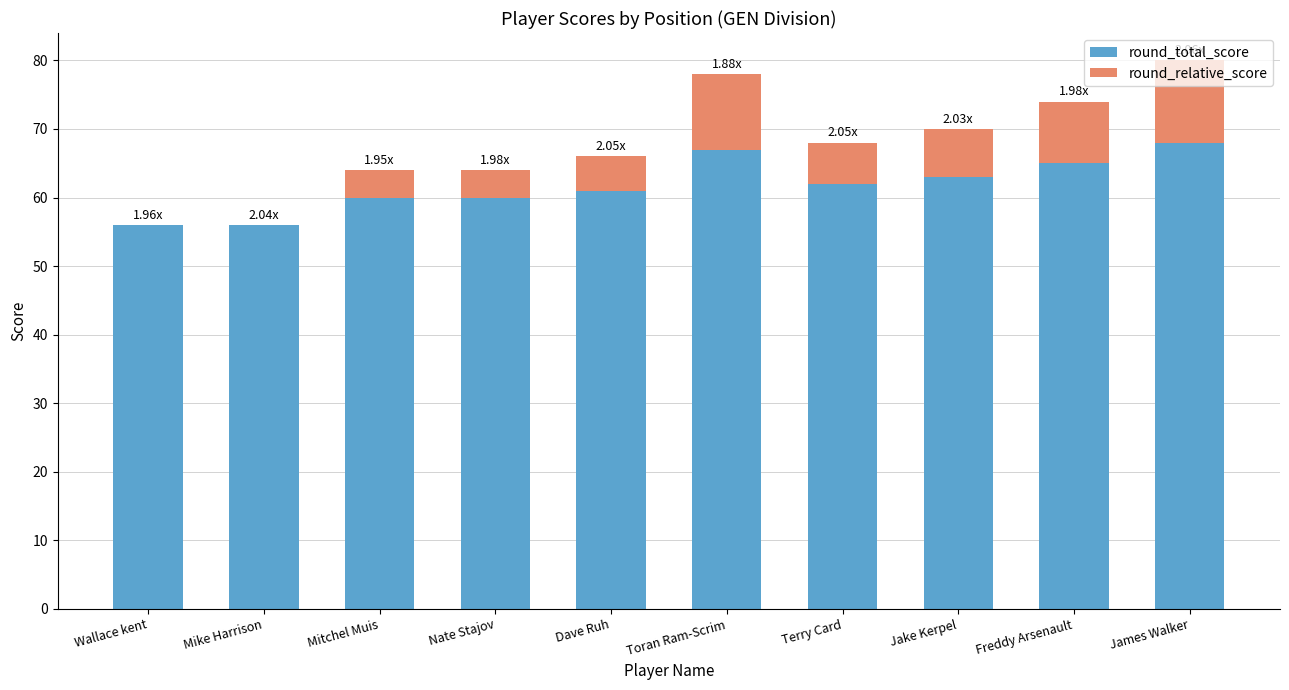

At which category is the sum across all series the highest?

James Walker